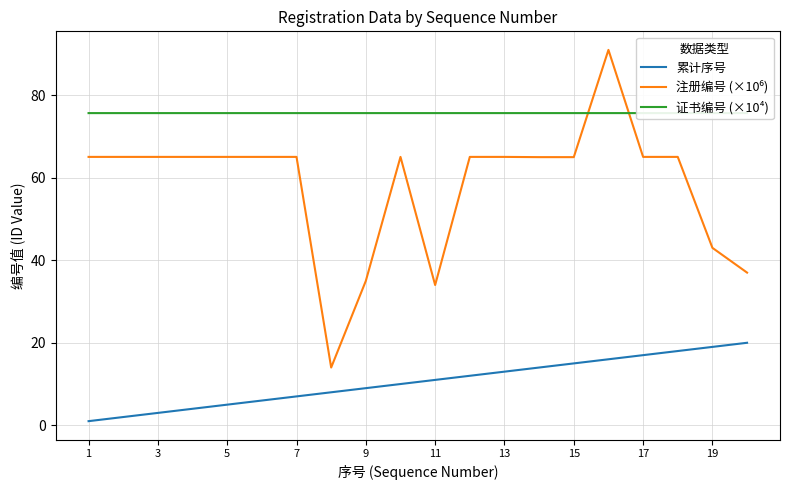

True or false: 累计序号 has a value of 2.8 at 7.

False